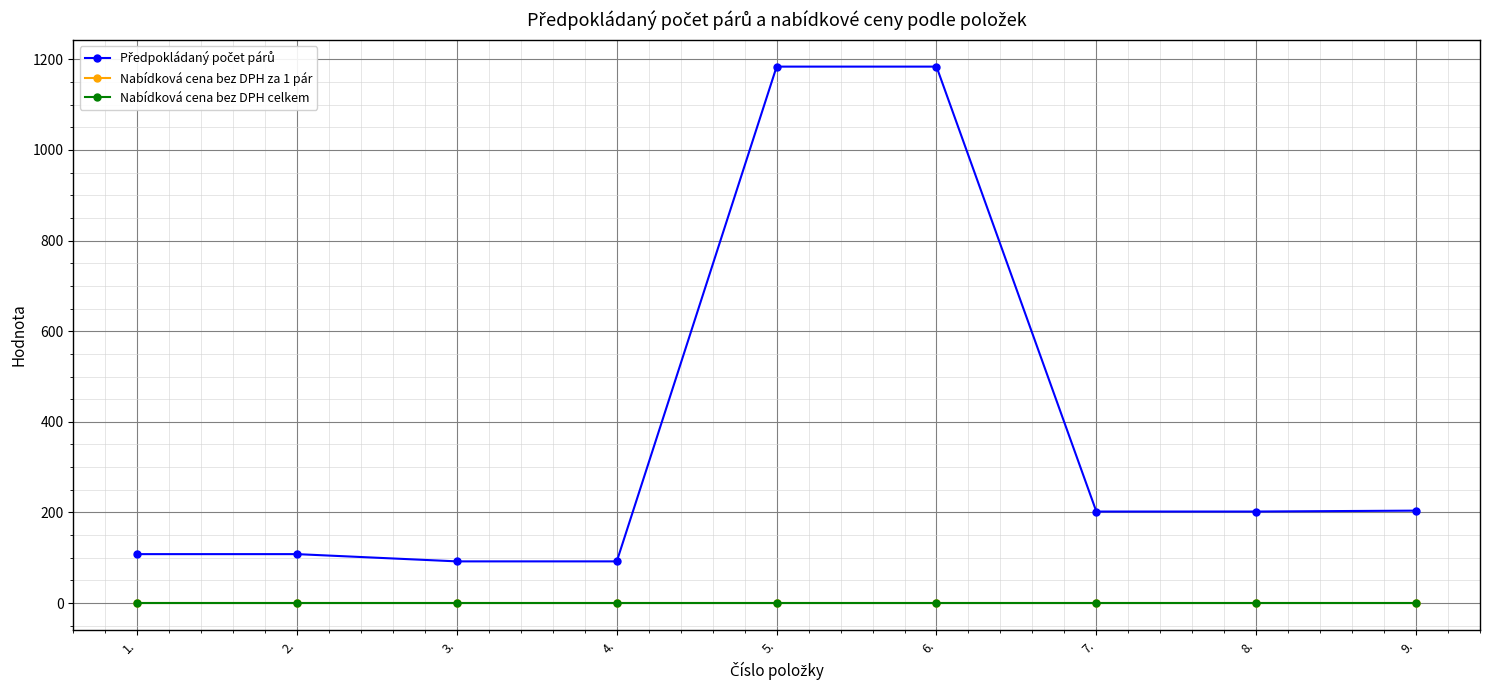

Is this an area chart (filled region under the line)?

No